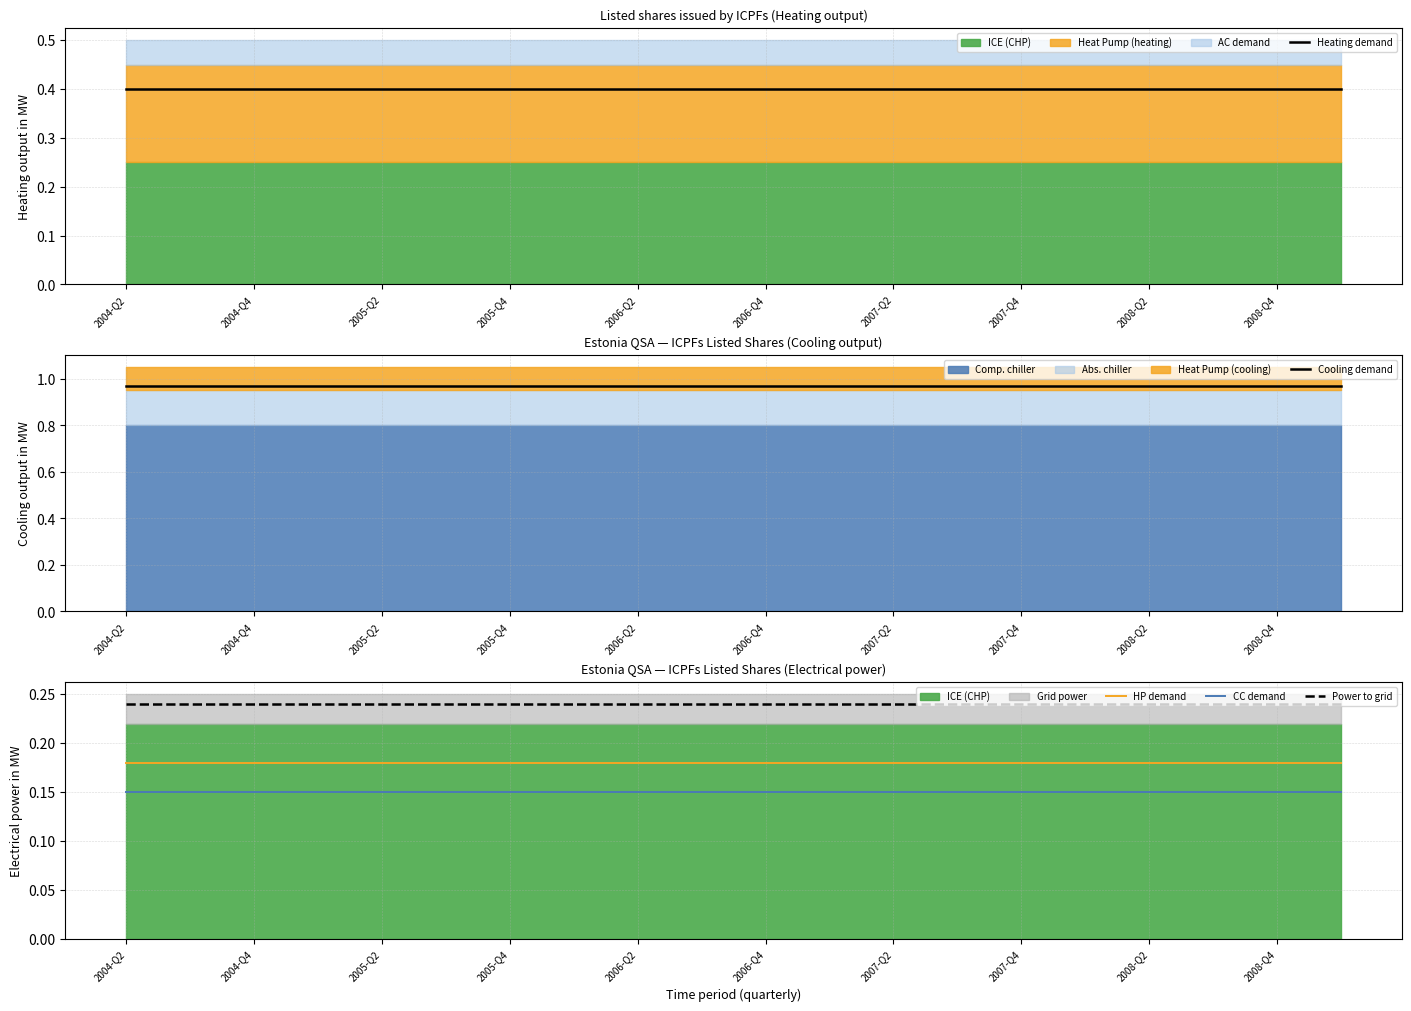

How many data points does each series have?

20